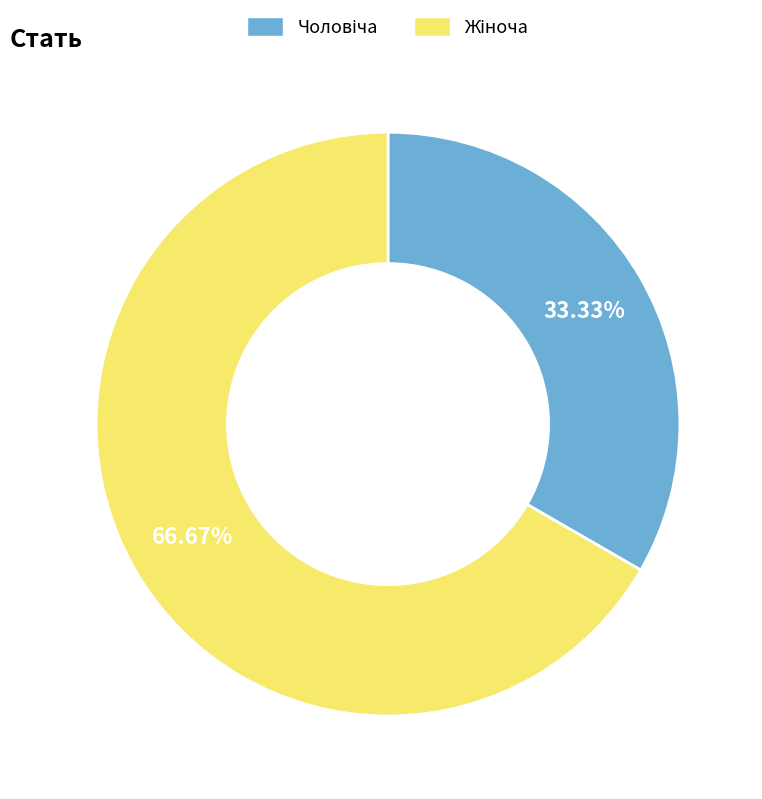

Is there a majority slice in this chart?

Yes